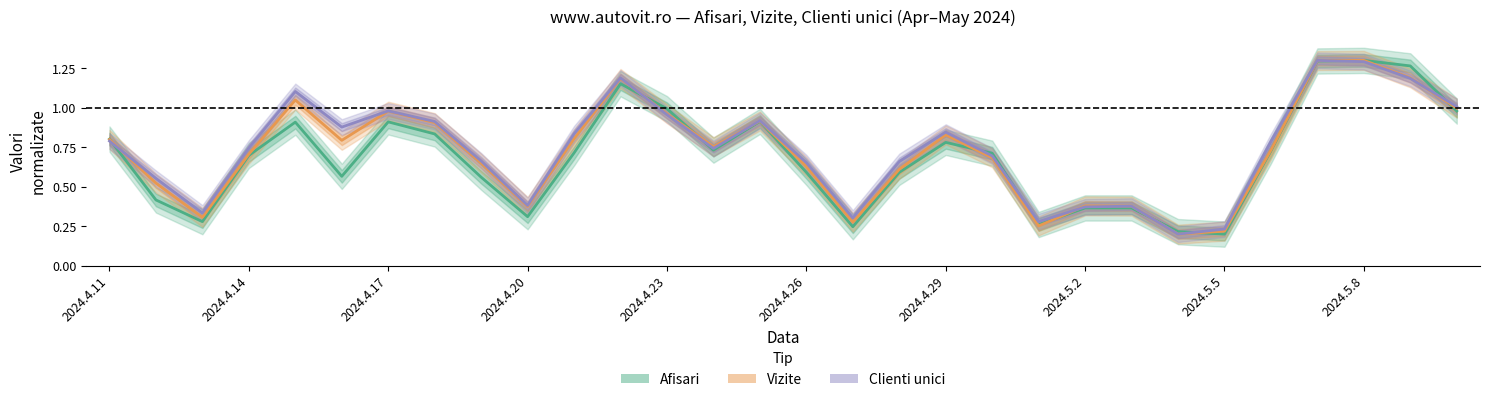

Between which two adjacent categories do Clienti unici and Vizite first intersect?

2024.4.11 and 2024.4.14